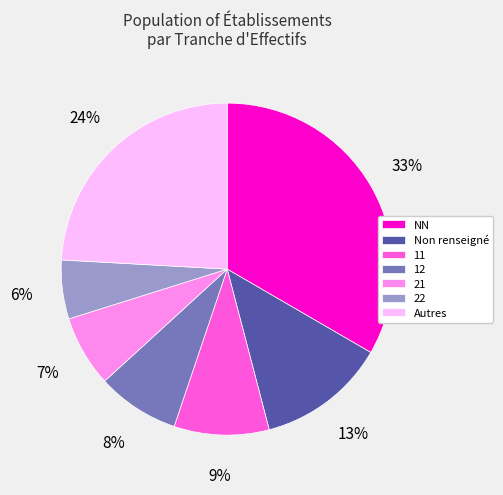

Approximately how many times larger is the value at Autres compared to NN?

0.7